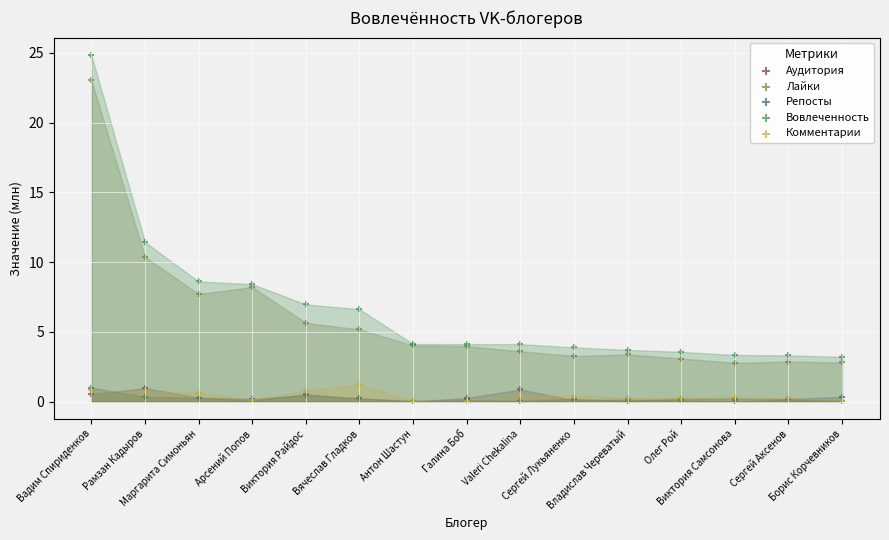

Across all series, what Y value is closest to 12?

11.4